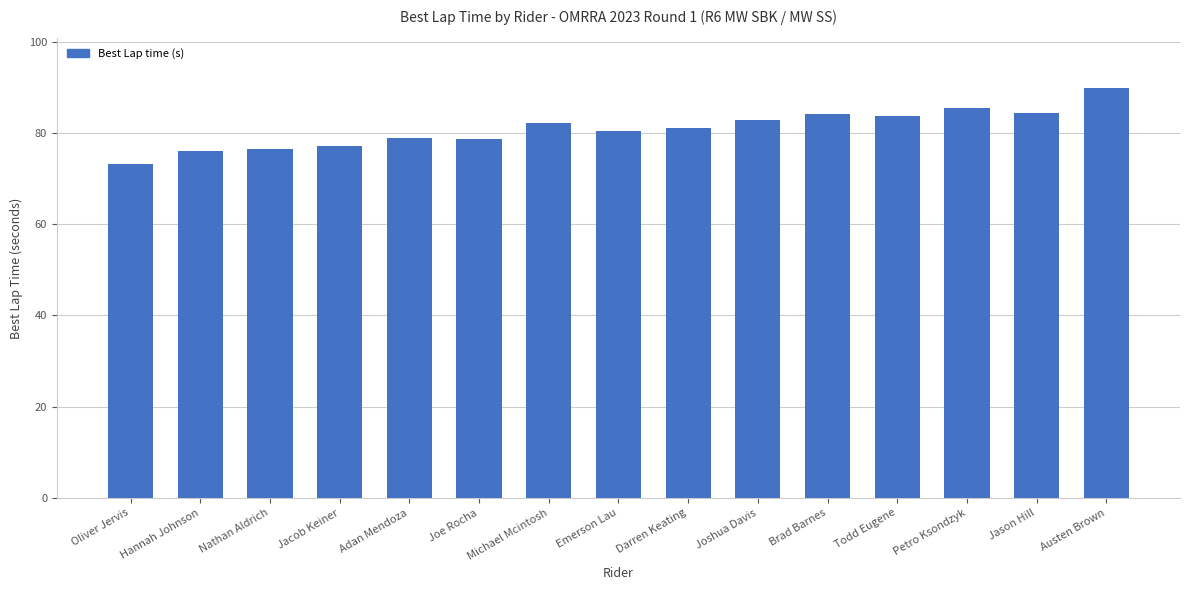

What is the smallest value displayed?

73.2